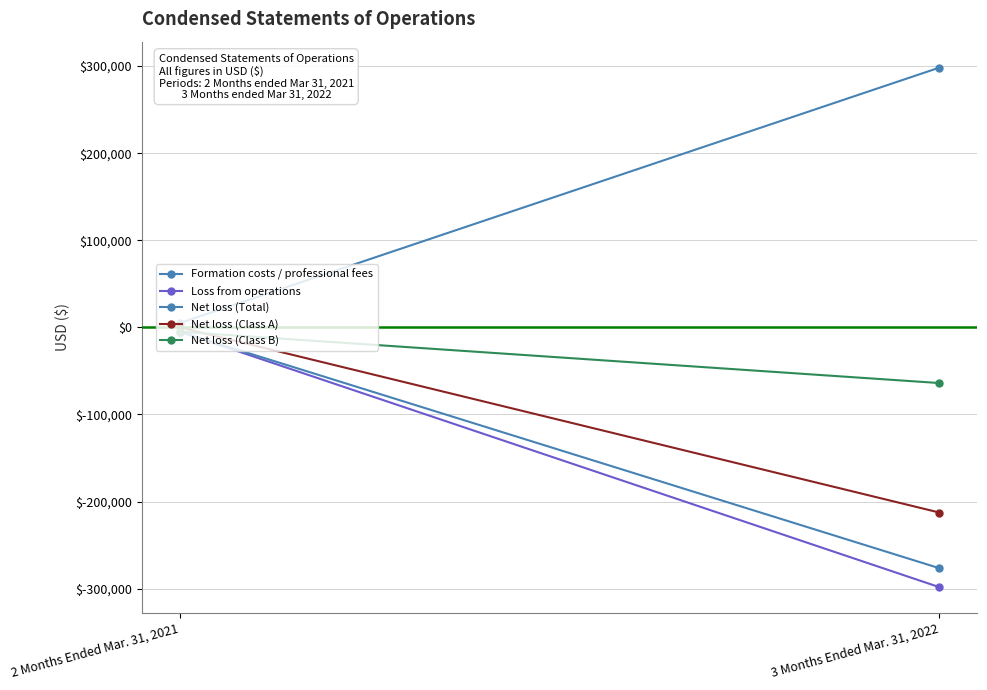

What is the approximate value of Net loss (Class B) at 3 Months Ended Mar. 31, 2022?

-63899